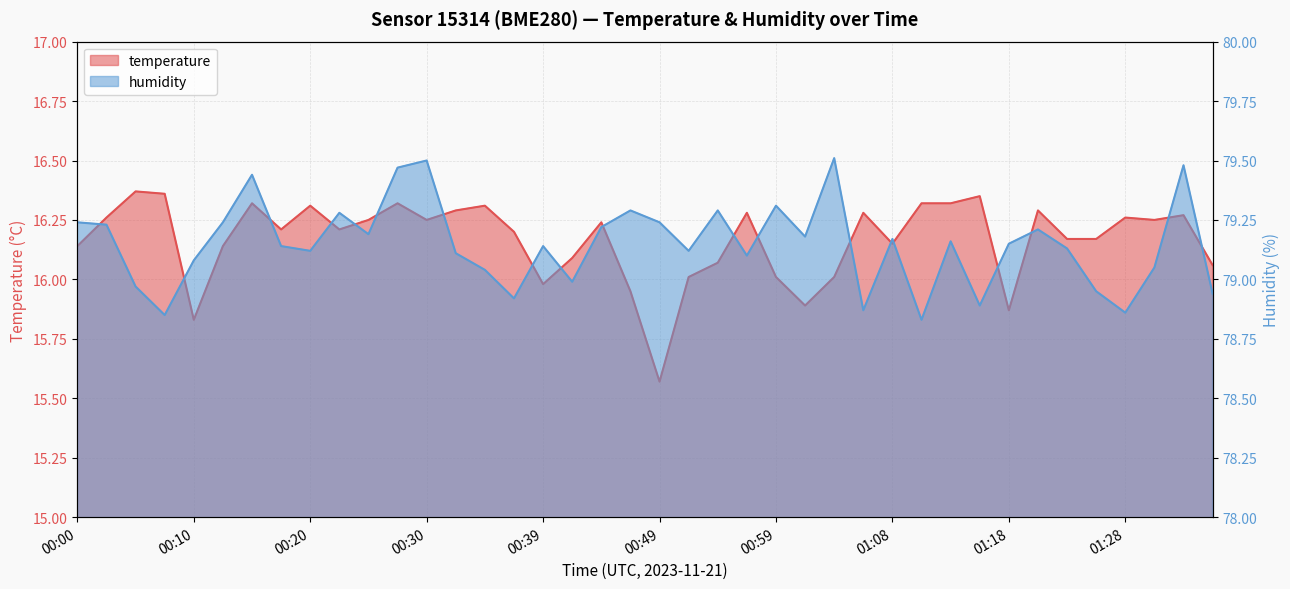

How many data points does each series have?

40